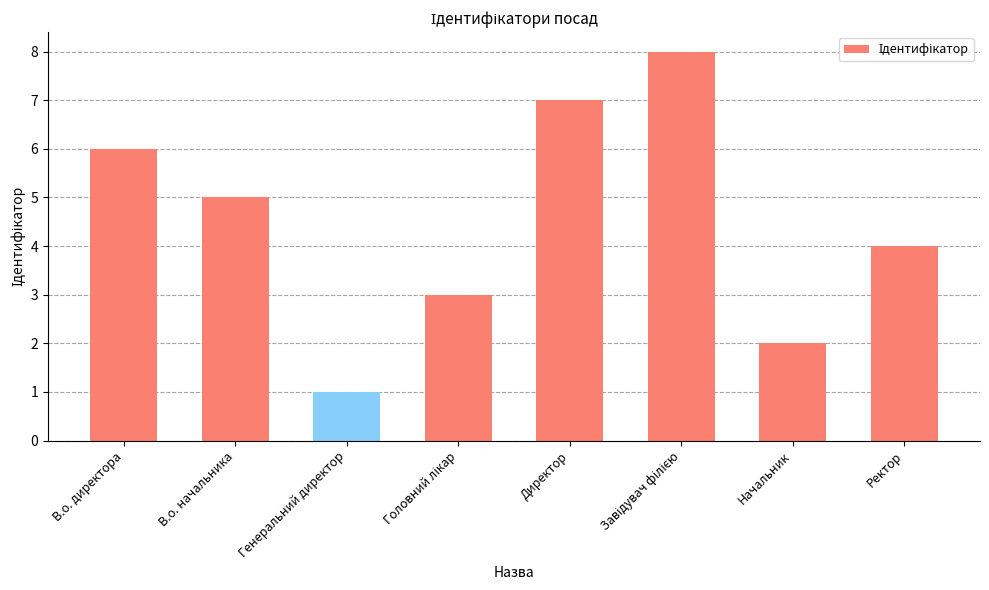

Reading left to right, what are all the values shown in this chart?

6	5	1	3	7	8	2	4